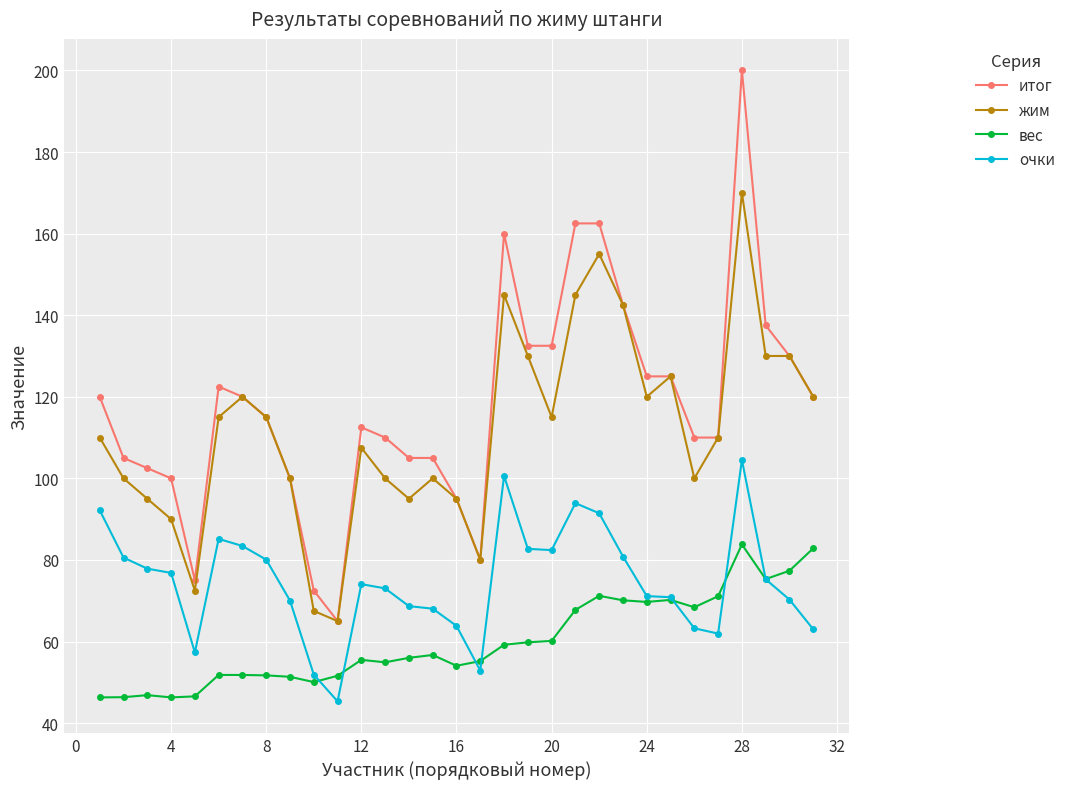

What is the highest value of the вес series?

83.8